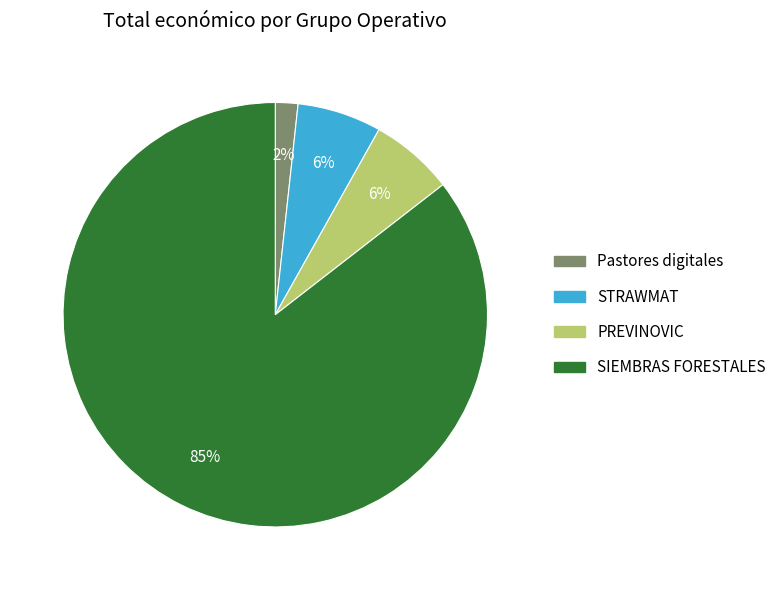

Is the sum of STRAWMAT and Pastores digitales greater than half?

No